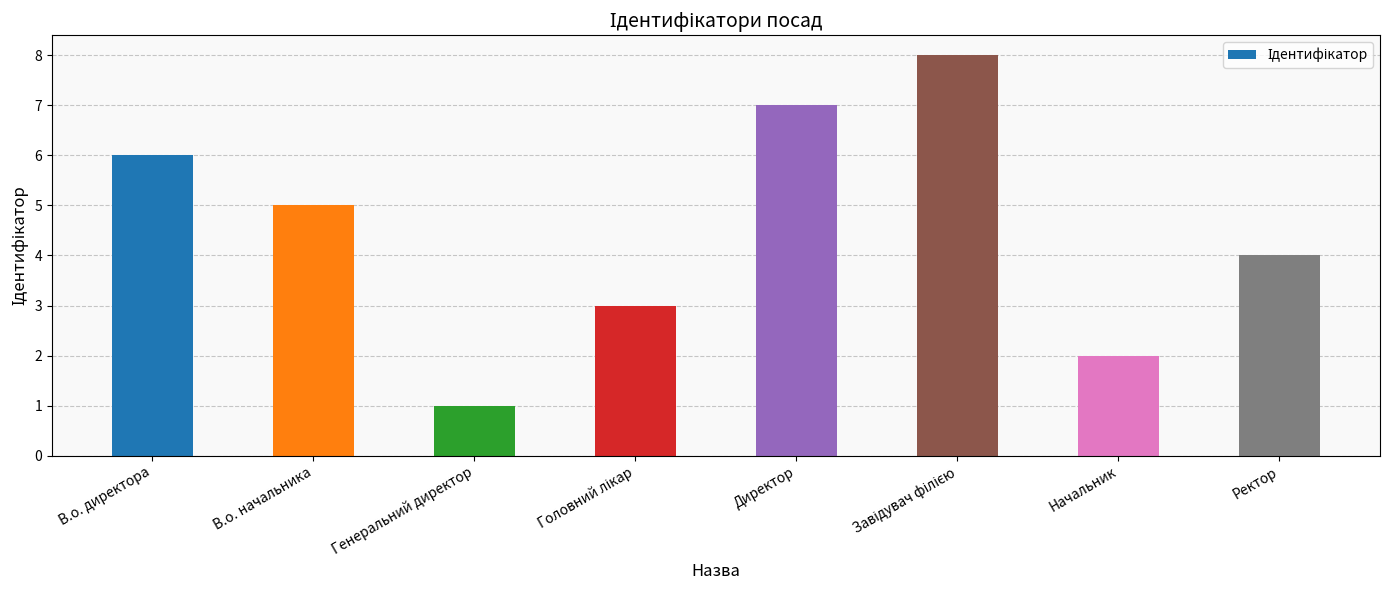

What is the smallest value displayed?

1